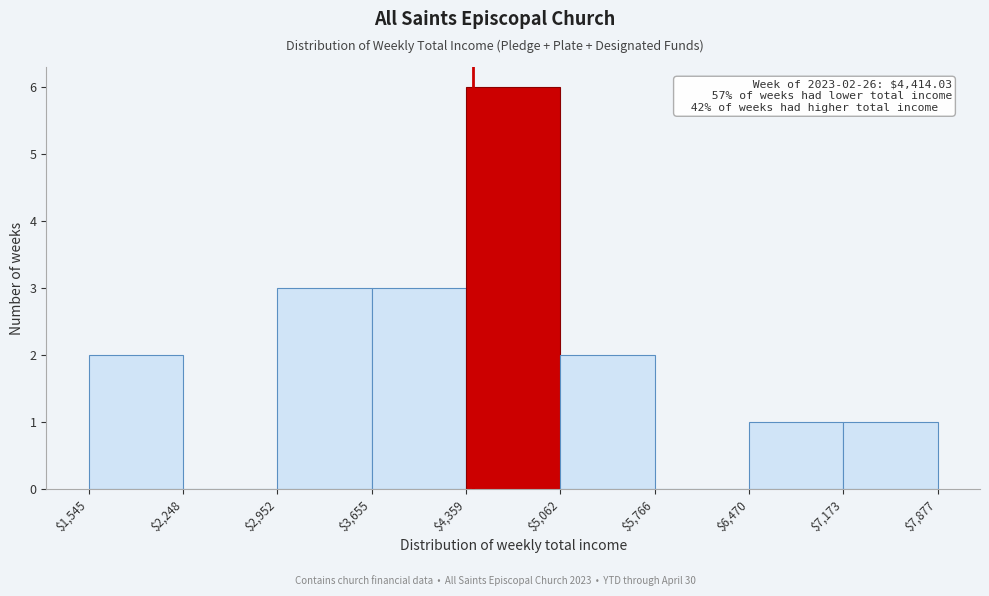

Over which range of the x-axis is the bar tallest?

$4,359 to $5,062